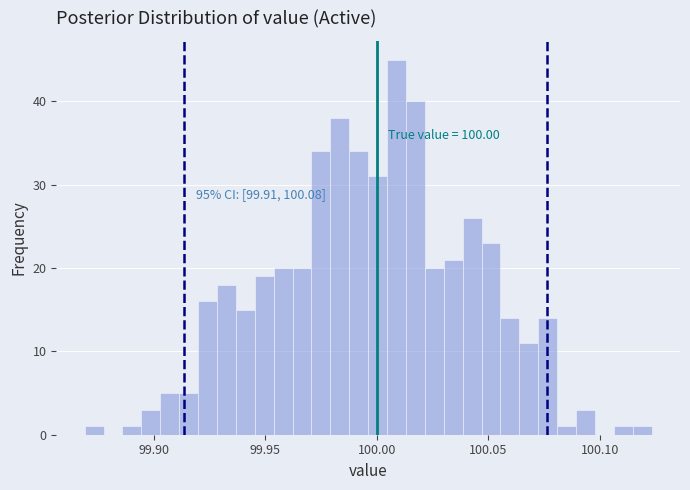

Read against the x-axis, roughly where is the centre of the tallest bar?

100.010